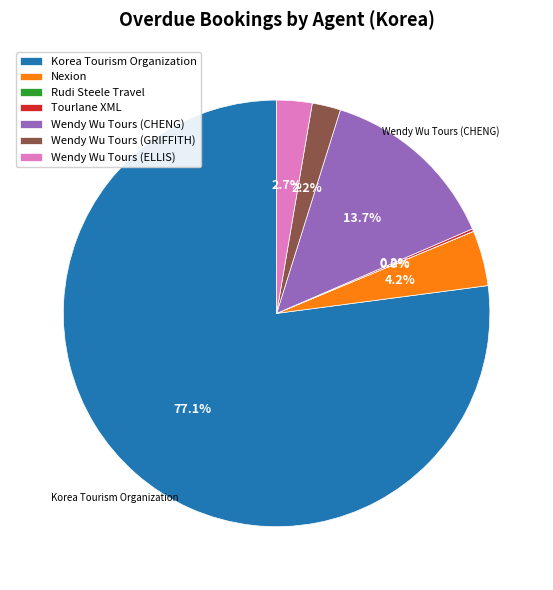

Approximately how many times larger is the value at Wendy Wu Tours (GRIFFITH) compared to Nexion?

0.5